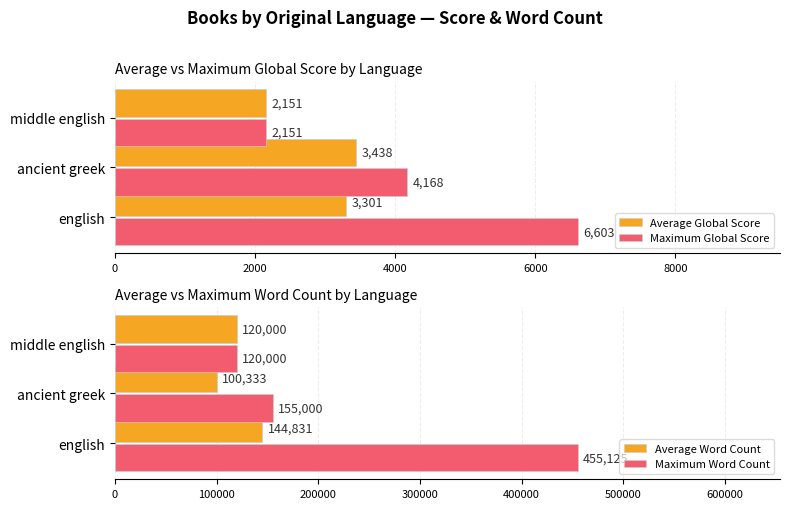

How many series are shown in this chart?

4